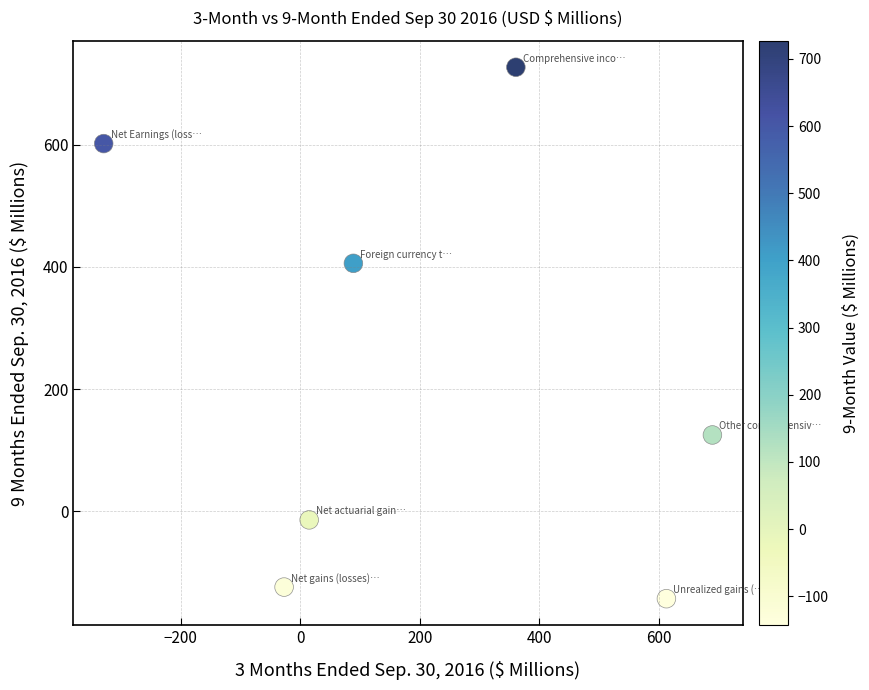

What is the average Y value?

226